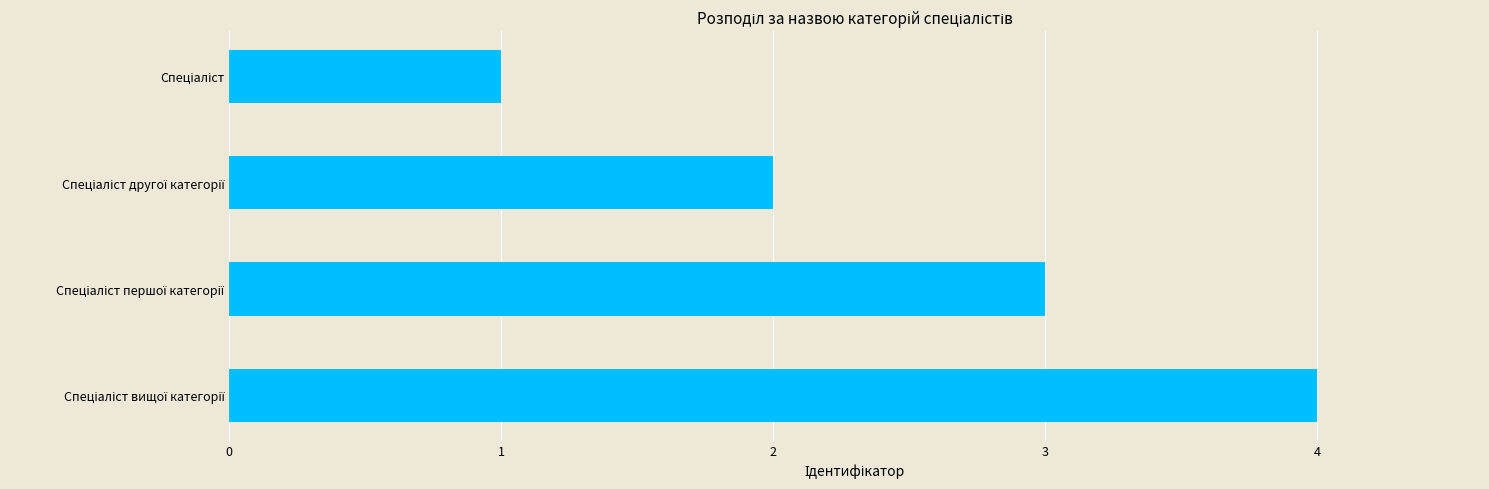

What is the difference between the maximum and minimum values?

3